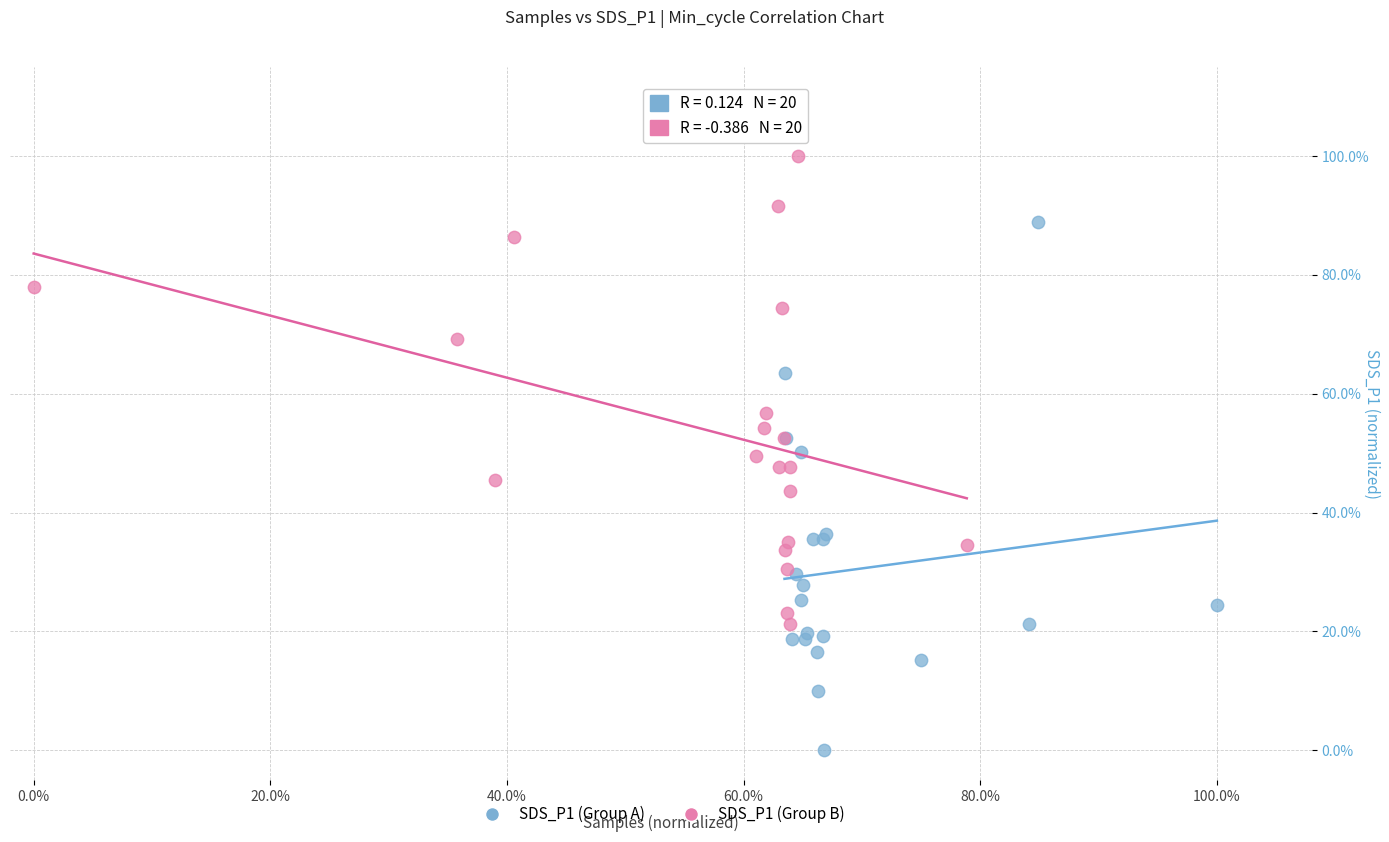

Which series contains the lowest Y value?

SDS_P1 (Group A)